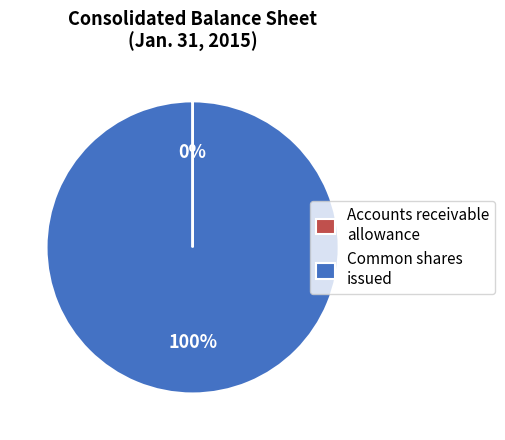

Is there any slice that represents more than half of the pie?

Yes